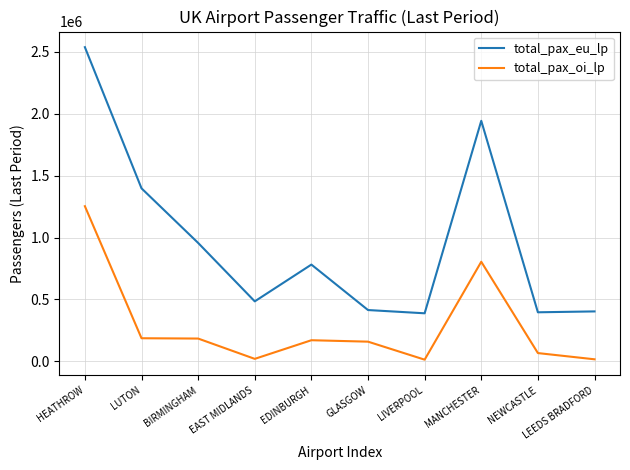

Does the chart have visible grid lines?

Yes